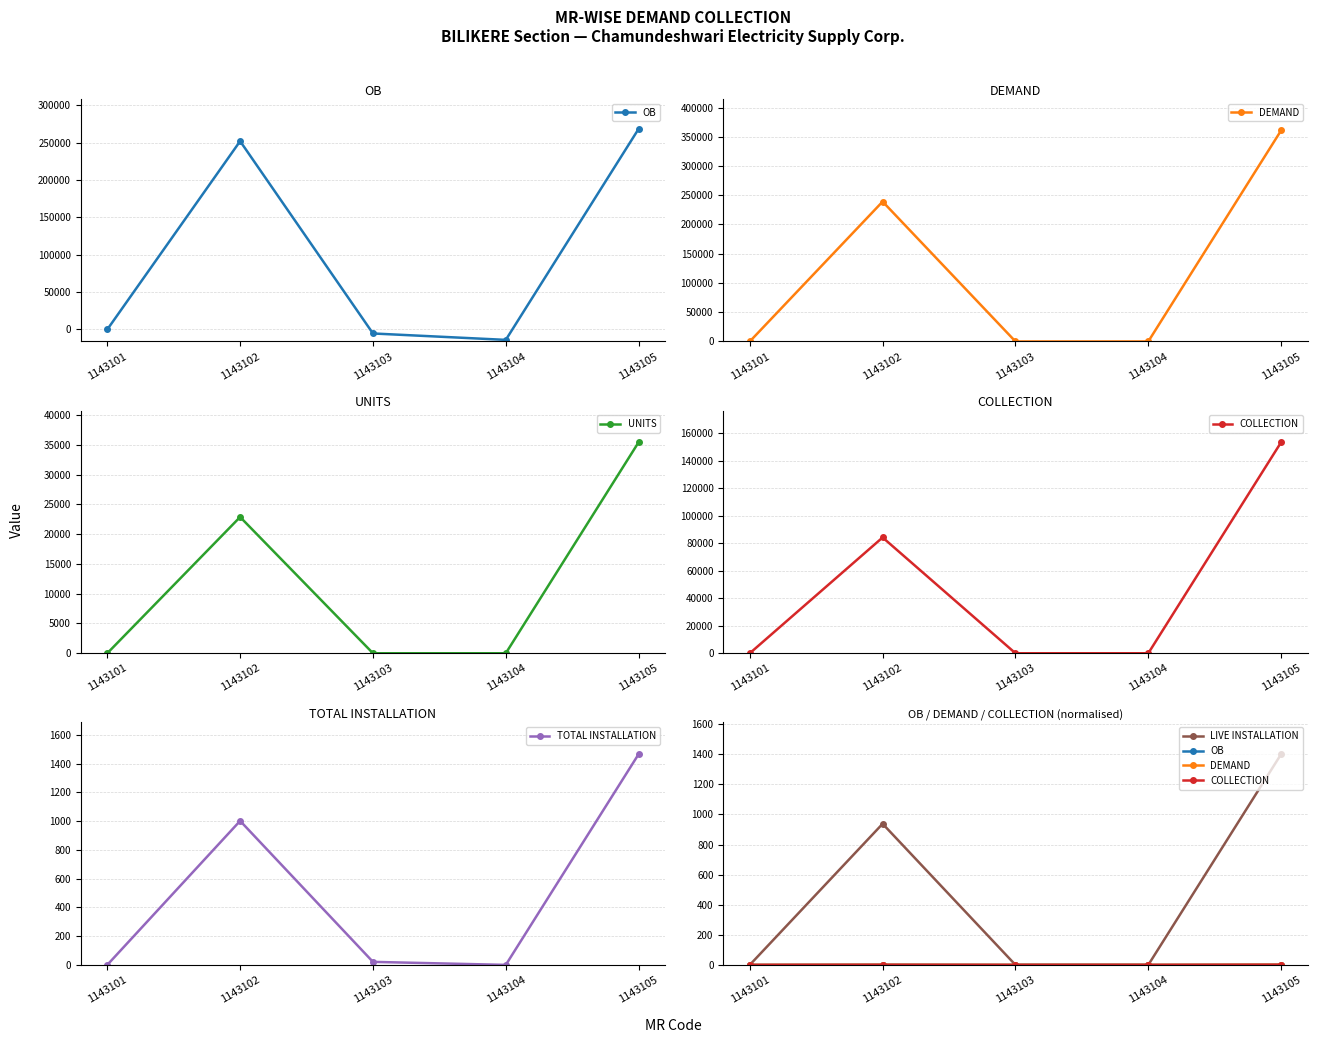

What is the difference between the LIVE INSTALLATION values at 1143101 and 1143105?

1401.0